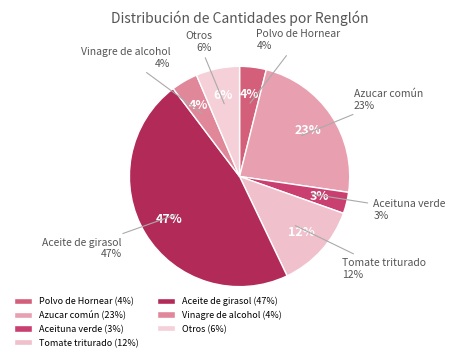

True or false: Aceituna verde accounts for 16% of the total.

False